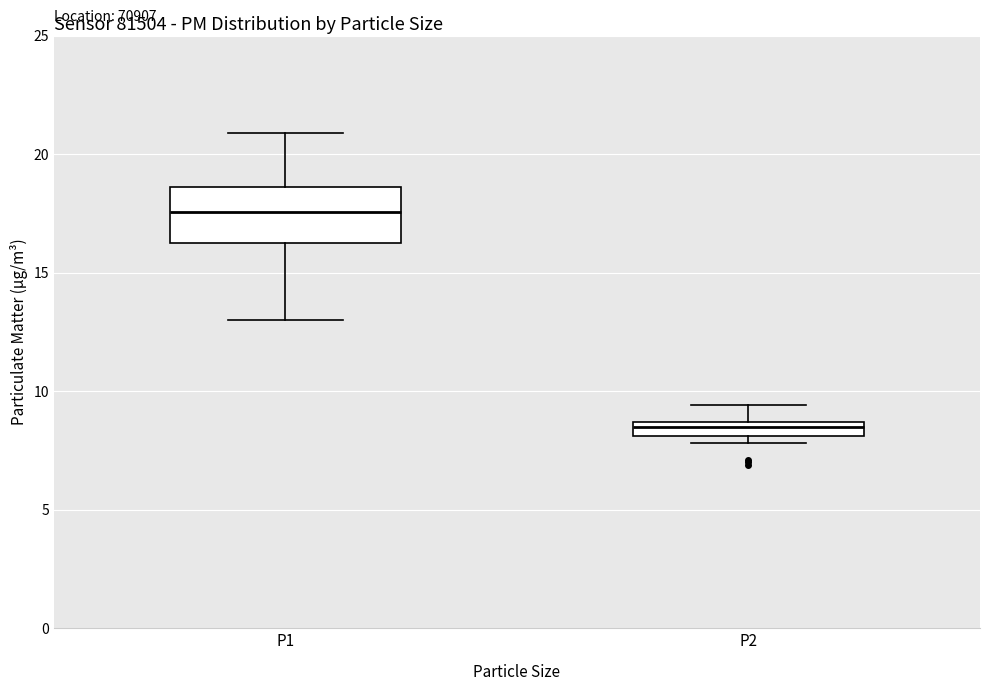

Which box has the lowest median line?

P2